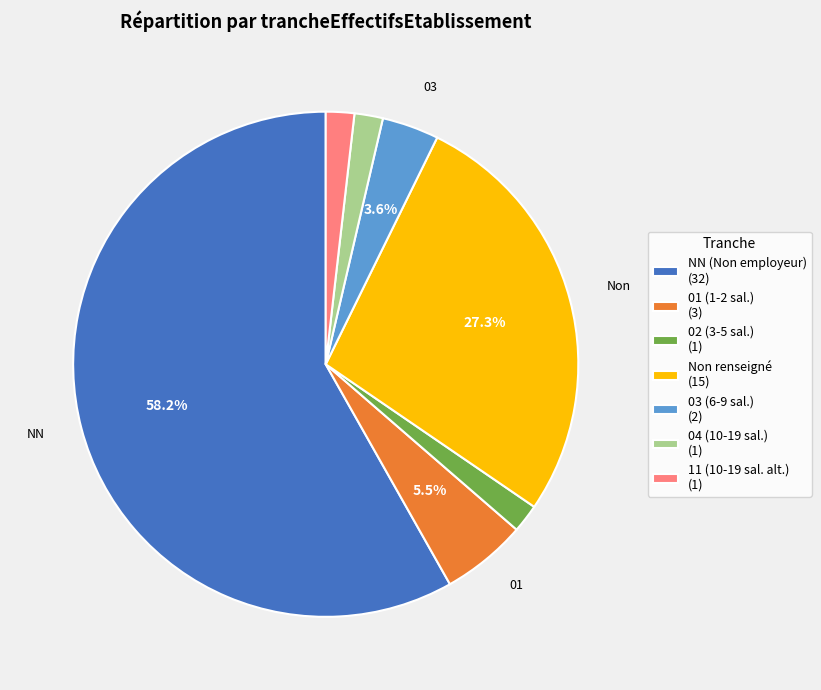

What is the largest slice in the pie chart?

NN (Non employeur) (32)